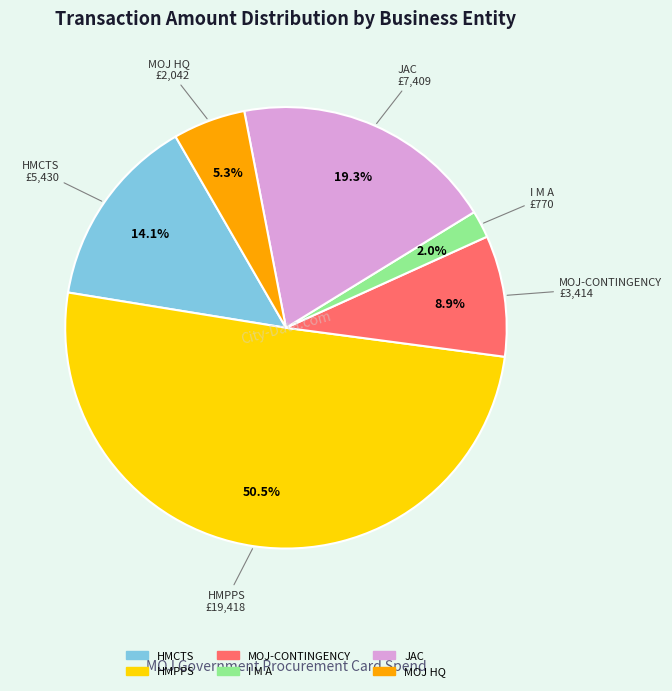

How many segments does this pie chart have?

6